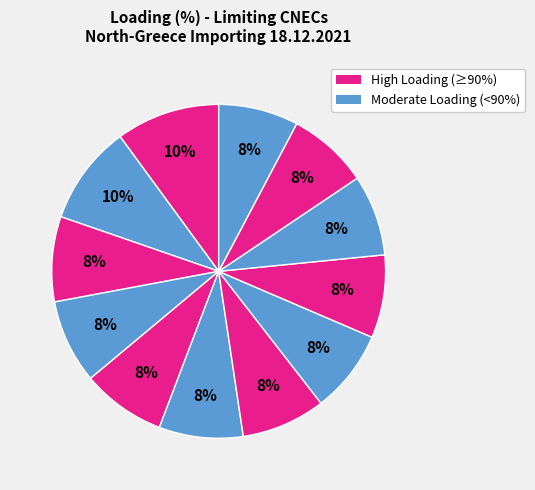

Does any single category account for the majority?

No